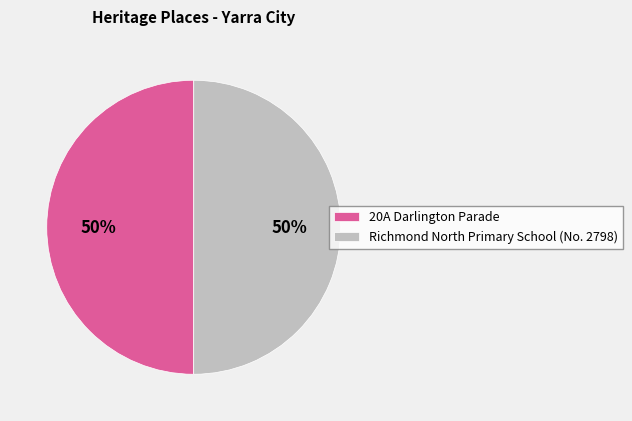

What percentage is the Richmond North Primary School (No. 2798) slice, to the nearest percent?

50%